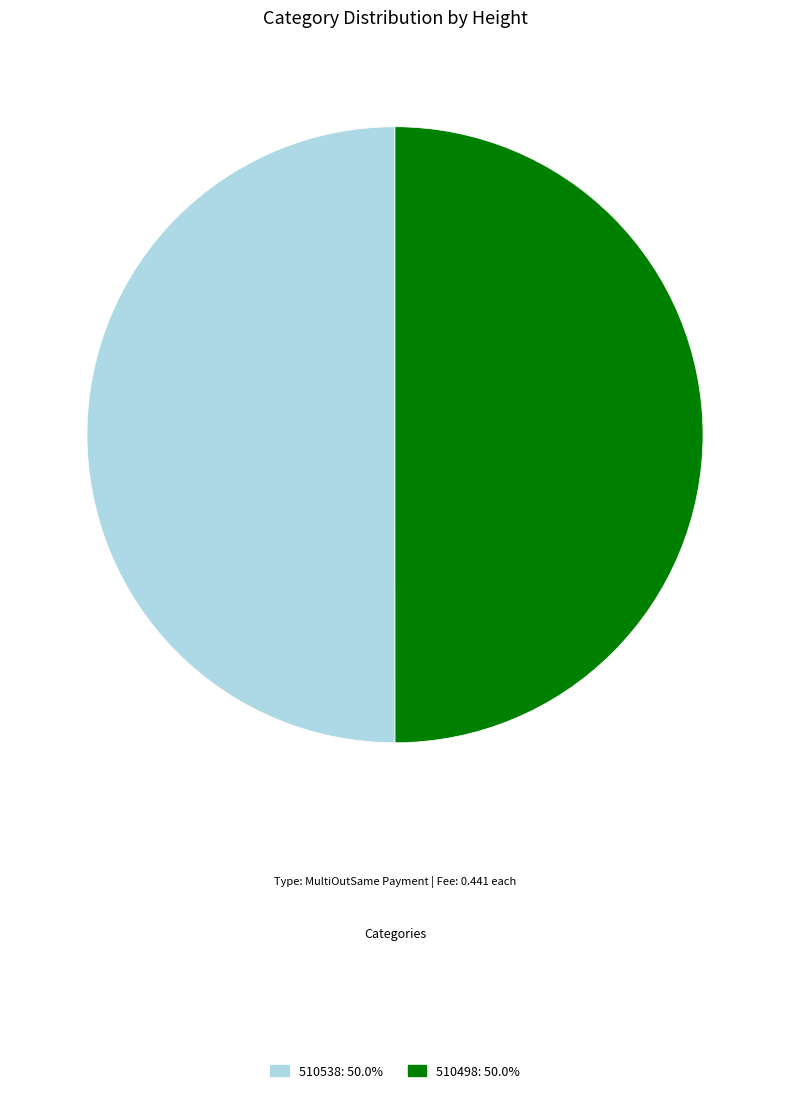

Is the sum of 510538 and 510498 greater than half?

Yes